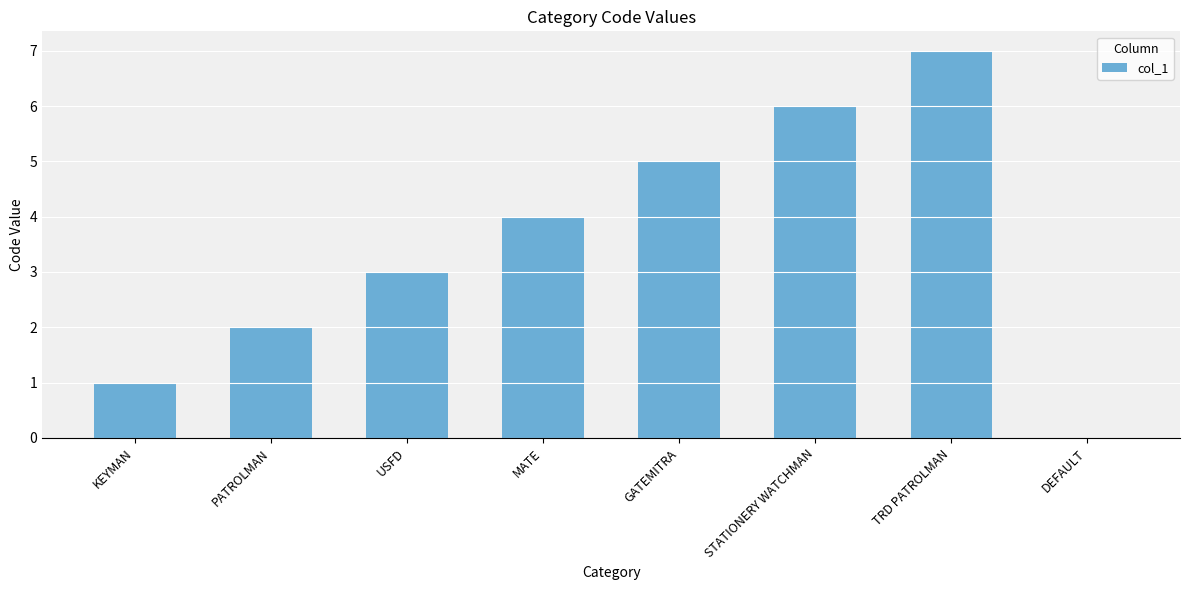

The value at DEFAULT is 0. True or false?

True